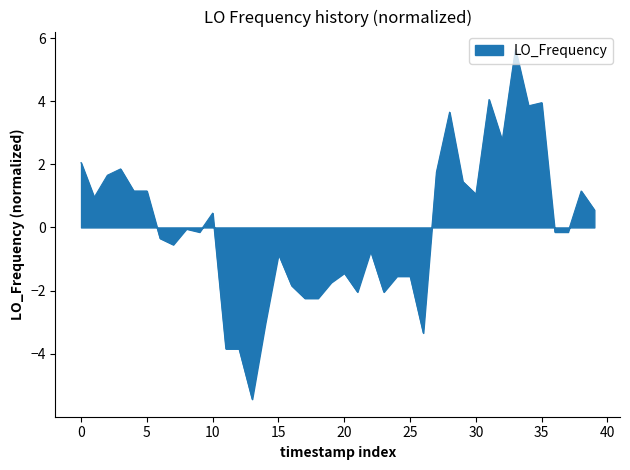

What is the greatest value displayed?

5.7